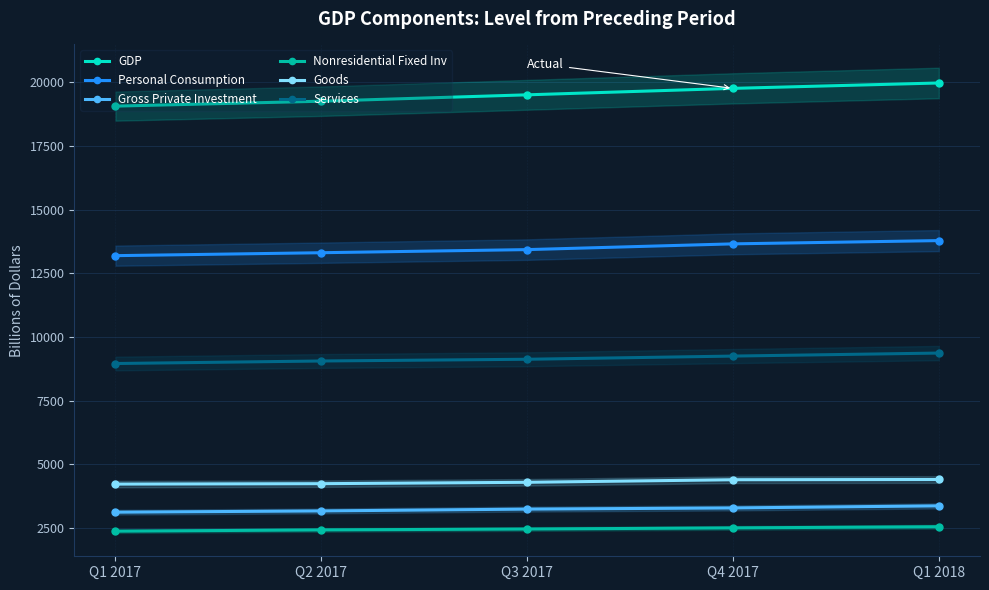

Which category has the highest value across all series?

Q1 2018